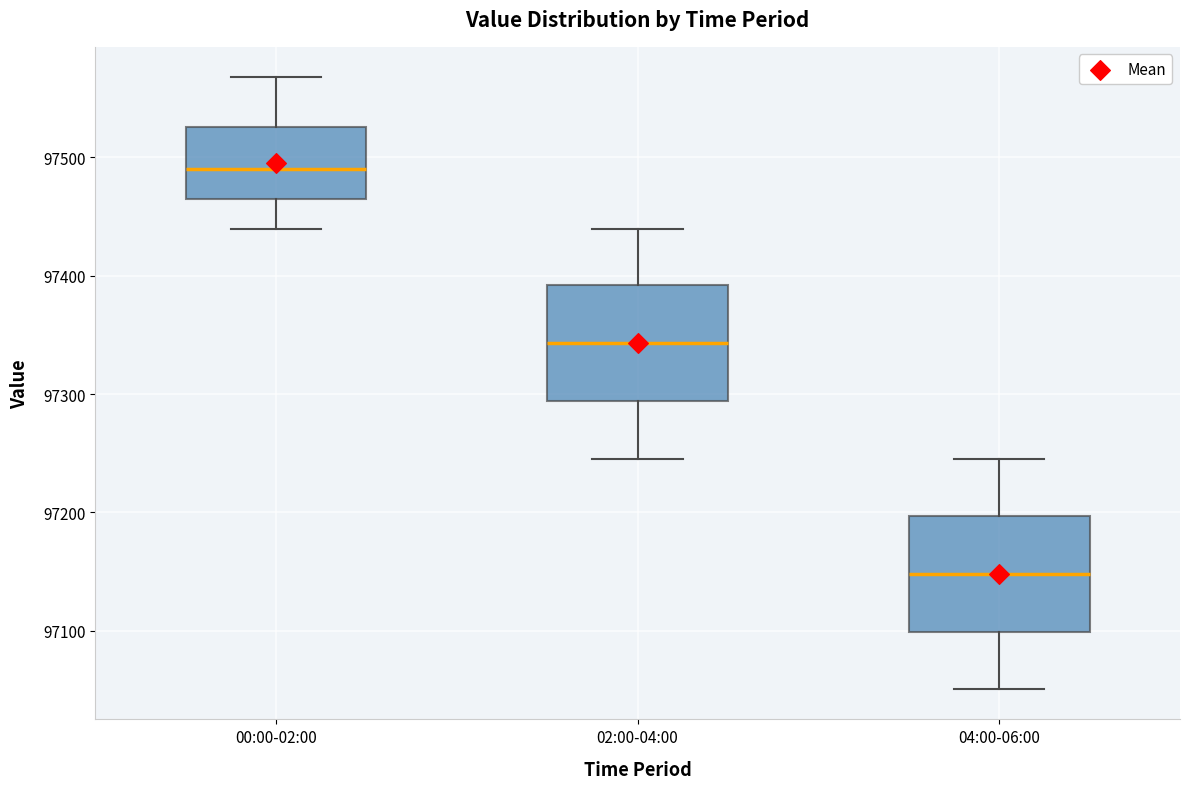

Where is the lower edge of the box for 00:00-02:00 on the y-axis? The values are not printed on the chart, so give them approximately, as read against the axis.

97470